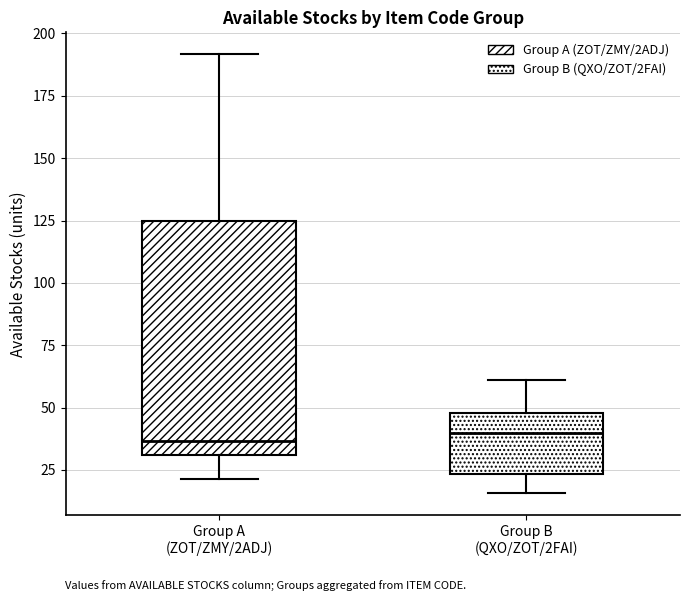

Comparing the boxes themselves (not the whiskers), which one is the tallest?

Group A (ZOT/ZMY/2ADJ)